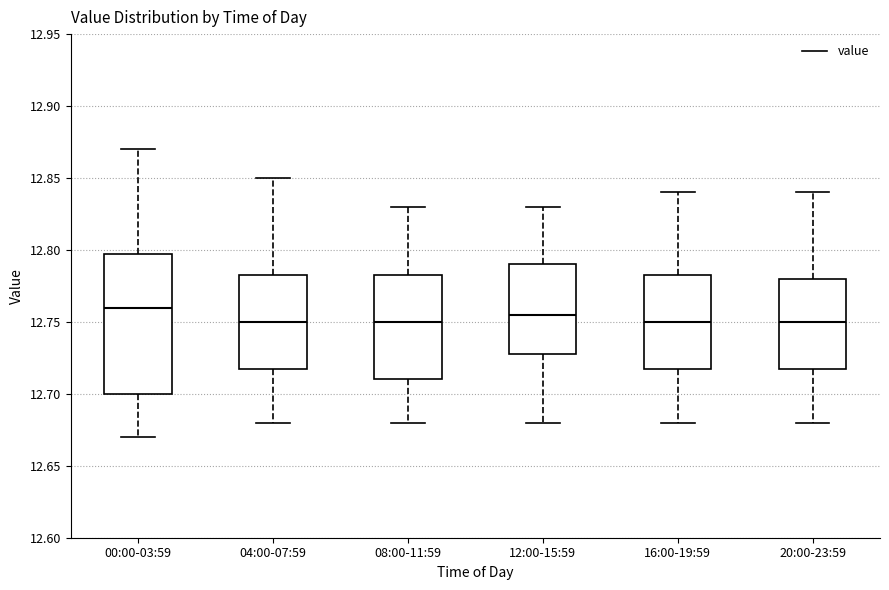

Reading left to right, transcribe this box plot: for each box, give where its median line is, the range the box spans, and where its two whiskers end, as read against the y-axis. The values are not printed on the chart, so give them approximately, as read against the axis.

00:00-03:59: median 12.760, box 12.700 to 12.800, whiskers 12.670 to 12.870
04:00-07:59: median 12.750, box 12.720 to 12.785, whiskers 12.680 to 12.850
08:00-11:59: median 12.750, box 12.710 to 12.785, whiskers 12.680 to 12.830
12:00-15:59: median 12.755, box 12.730 to 12.790, whiskers 12.680 to 12.830
16:00-19:59: median 12.750, box 12.720 to 12.785, whiskers 12.680 to 12.840
20:00-23:59: median 12.750, box 12.720 to 12.780, whiskers 12.680 to 12.840